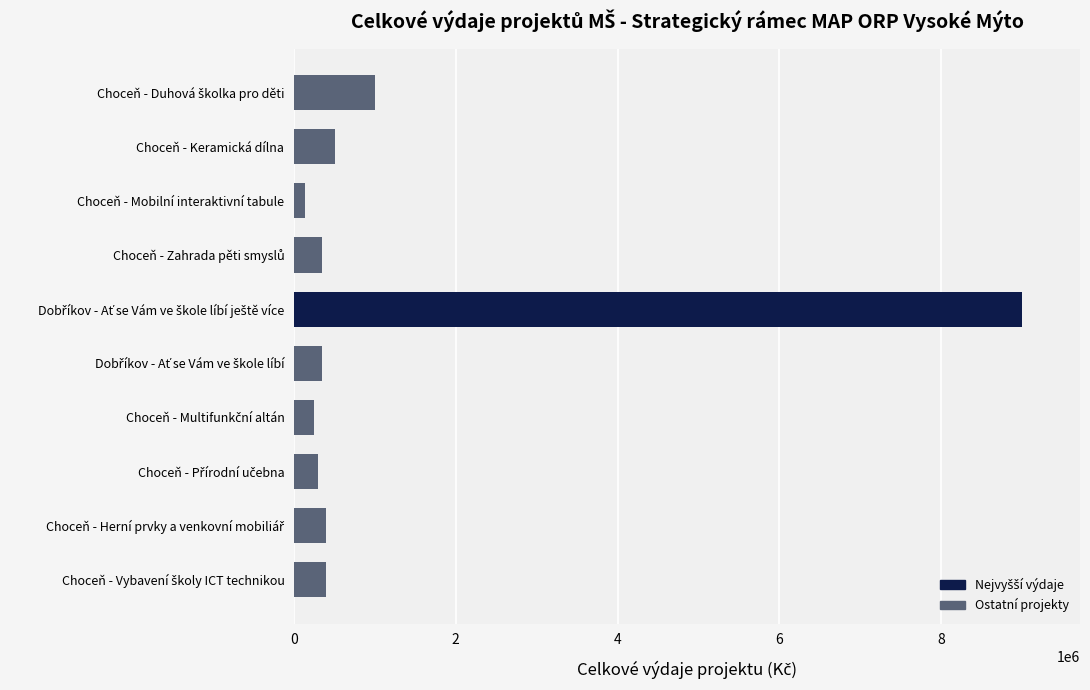

True or false: the data shows 500000 at Choceň - Keramická dílna.

True